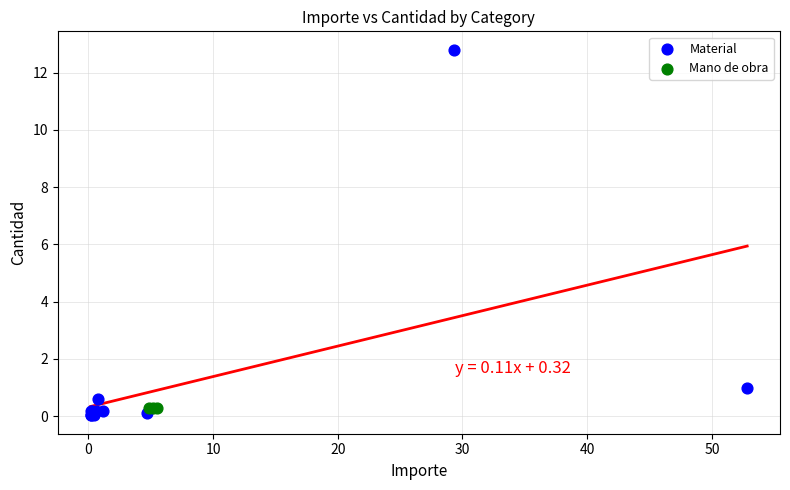

Which series contains the highest Y value?

Material